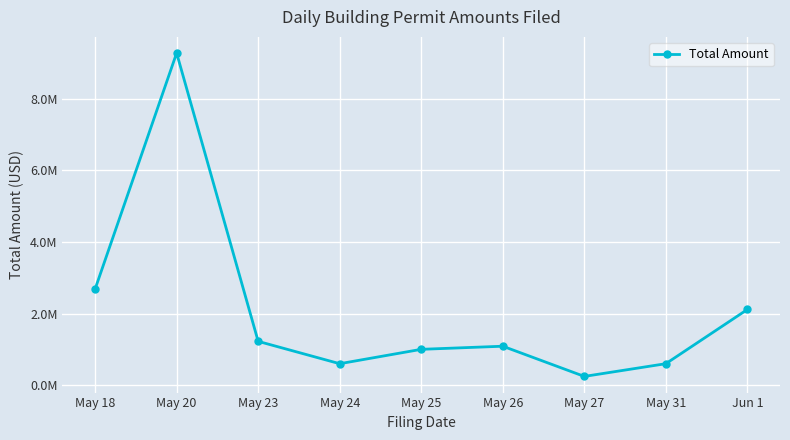

Reading left to right, extract all data points from this chart.

May 18=2685808	May 20=9268575	May 23=1227979	May 24=604467	May 25=1005520	May 26=1092300	May 27=250000	May 31=605027	Jun 1=2117081